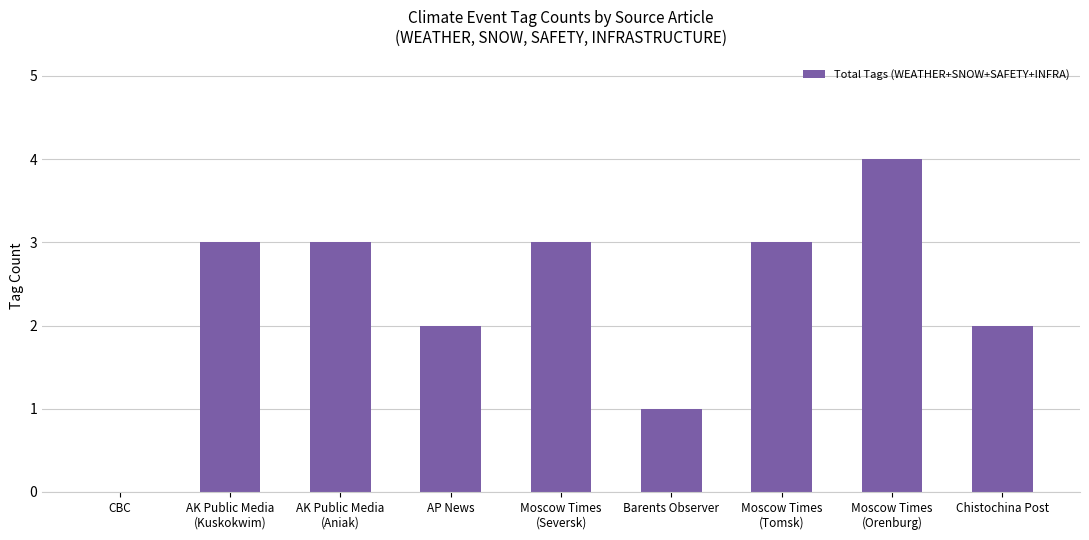

What is the change in value from CBC to AK Public Media
(Kuskokwim)?

+3